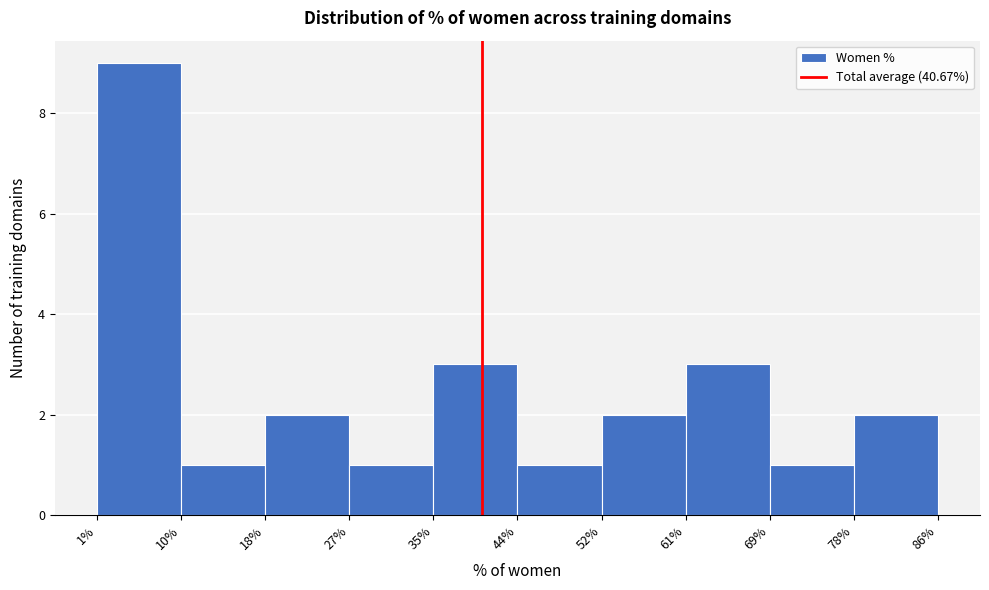

Which range on the x-axis has the tallest bar?

1% to 10%